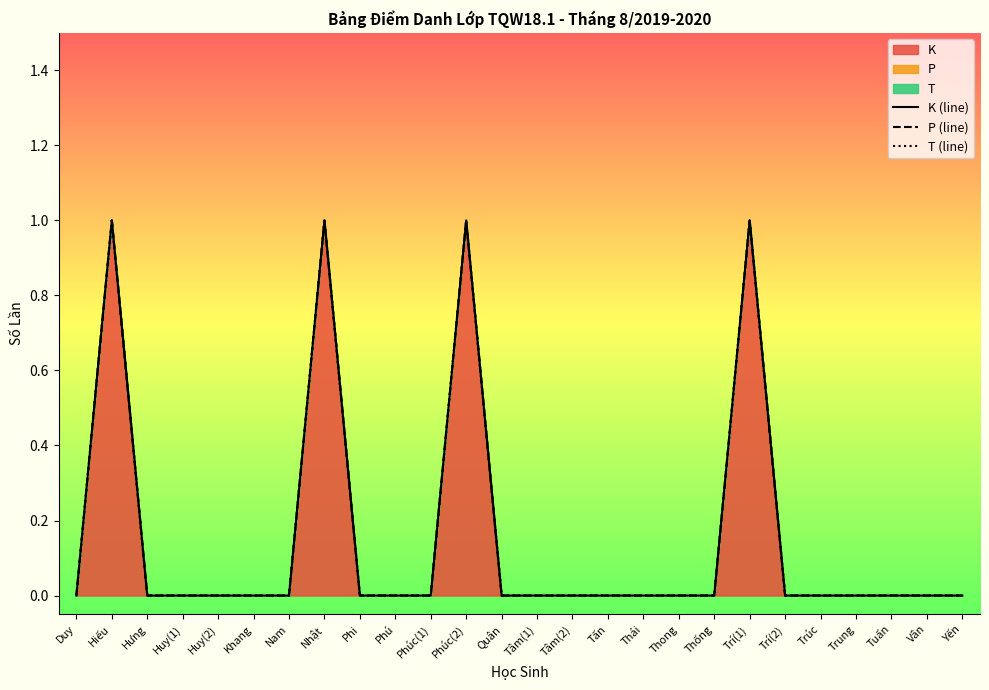

How many data points in P (line) are above 0?

4